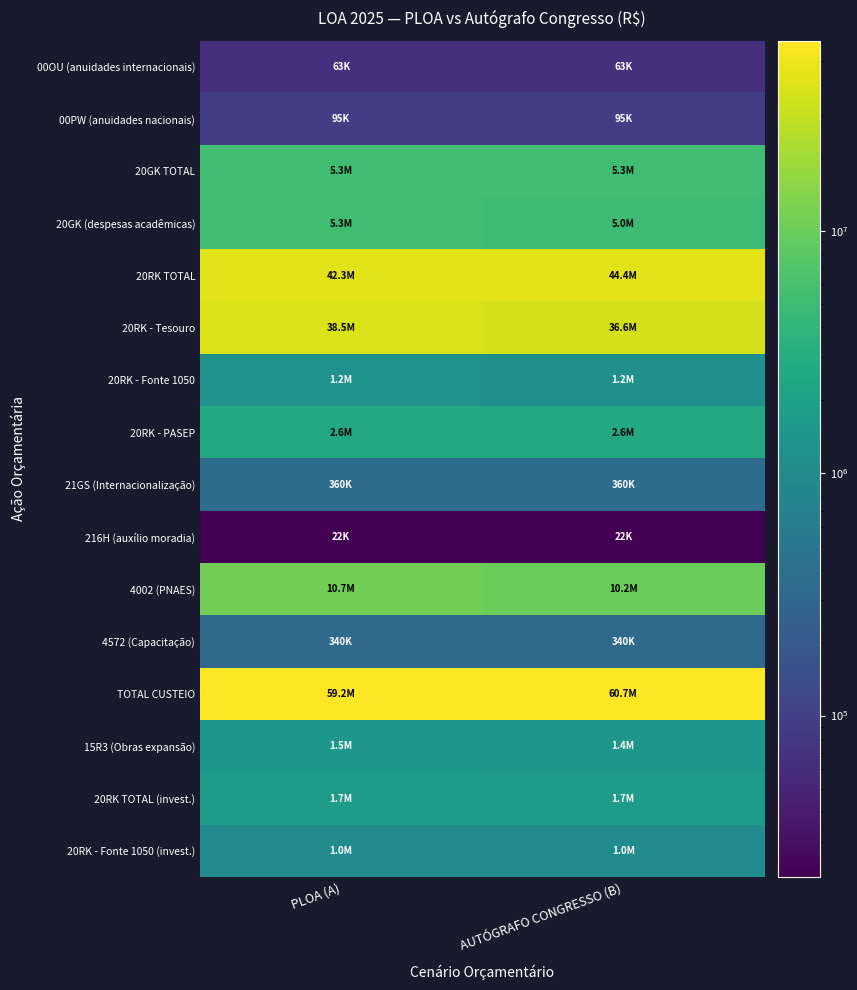

Reading left to right, list all the values displayed in this chart.

00OU (anuidades internacionais): PLOA (A)=63000	AUTÓGRAFO CONGRESSO (B)=63000
00PW (anuidades nacionais): PLOA (A)=94600	AUTÓGRAFO CONGRESSO (B)=94600
20GK TOTAL: PLOA (A)=5300000	AUTÓGRAFO CONGRESSO (B)=5288542
20GK (despesas acadêmicas): PLOA (A)=5300000	AUTÓGRAFO CONGRESSO (B)=5038542
20RK TOTAL: PLOA (A)=42278496	AUTÓGRAFO CONGRESSO (B)=44410033
20RK - Tesouro: PLOA (A)=38483496	AUTÓGRAFO CONGRESSO (B)=36648393
20RK - Fonte 1050: PLOA (A)=1219568	AUTÓGRAFO CONGRESSO (B)=1156208
20RK - PASEP: PLOA (A)=2575432	AUTÓGRAFO CONGRESSO (B)=2575432
21GS (Internacionalização): PLOA (A)=360000	AUTÓGRAFO CONGRESSO (B)=360000
216H (auxílio moradia): PLOA (A)=21600	AUTÓGRAFO CONGRESSO (B)=21600
4002 (PNAES): PLOA (A)=10694524	AUTÓGRAFO CONGRESSO (B)=10166943
4572 (Capacitação): PLOA (A)=340000	AUTÓGRAFO CONGRESSO (B)=340000
TOTAL CUSTEIO: PLOA (A)=59152220	AUTÓGRAFO CONGRESSO (B)=60744718
15R3 (Obras expansão): PLOA (A)=1500000	AUTÓGRAFO CONGRESSO (B)=1426003
20RK TOTAL (invest.): PLOA (A)=1708173	AUTÓGRAFO CONGRESSO (B)=1708173
20RK - Fonte 1050 (invest.): PLOA (A)=1000000	AUTÓGRAFO CONGRESSO (B)=1000000